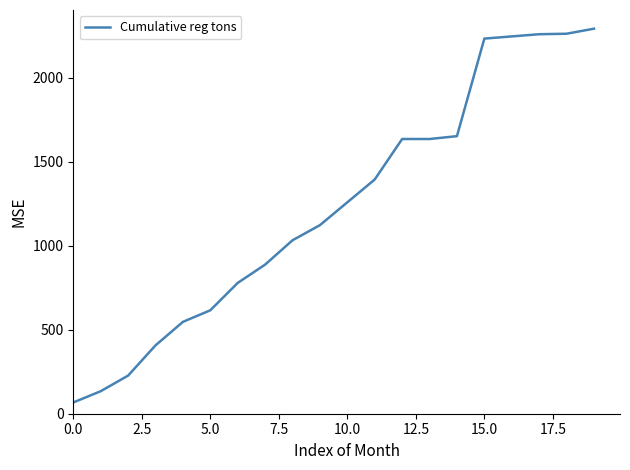

What is the smallest value displayed?

67